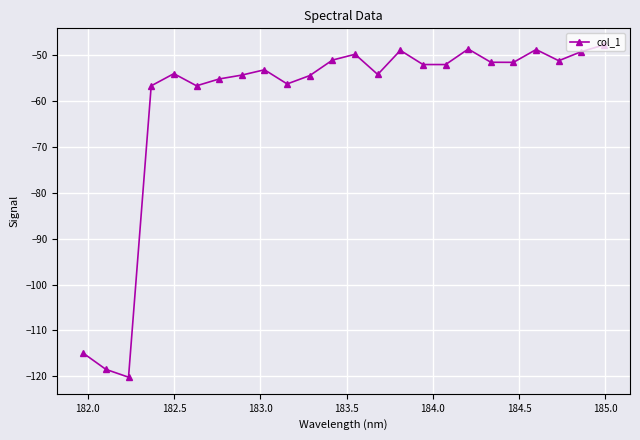

How many interior local valleys (lower than both neighbors) does the data have?

7